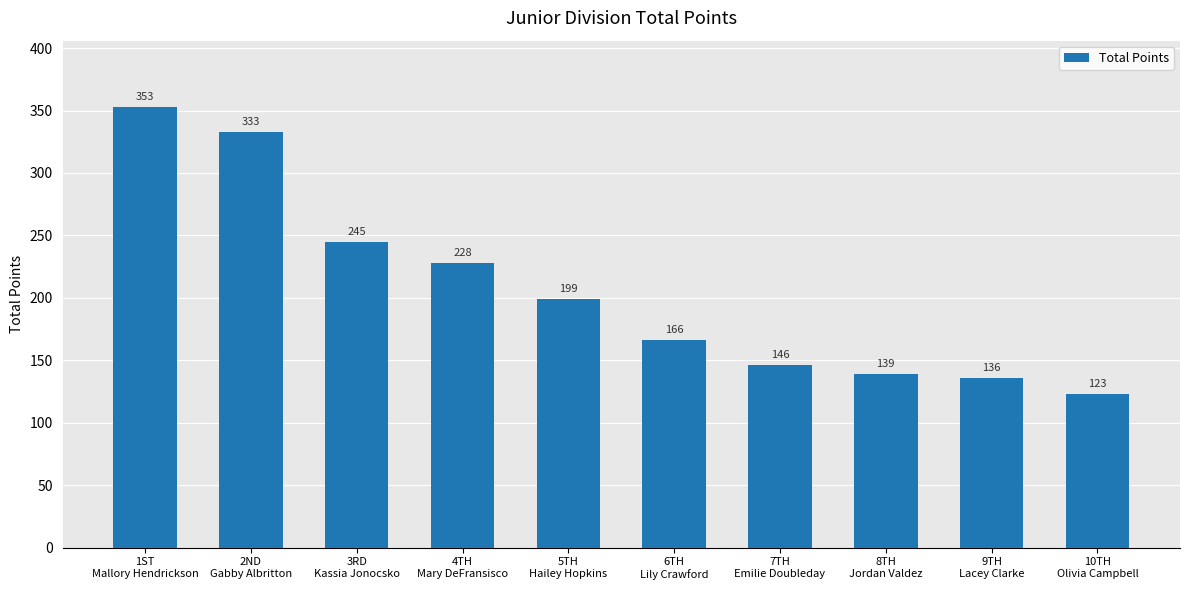

At which label does the data first exceed 199?

1ST
Mallory Hendrickson